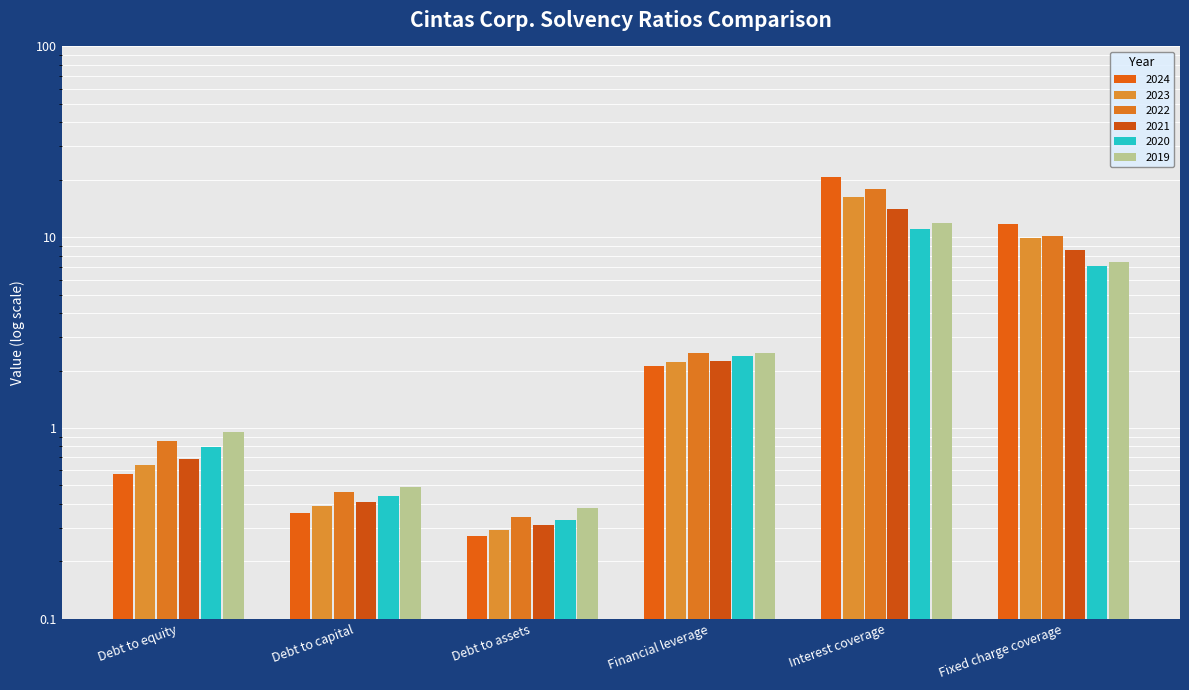

Which has a higher value, Debt to equity or Debt to assets?

Debt to equity